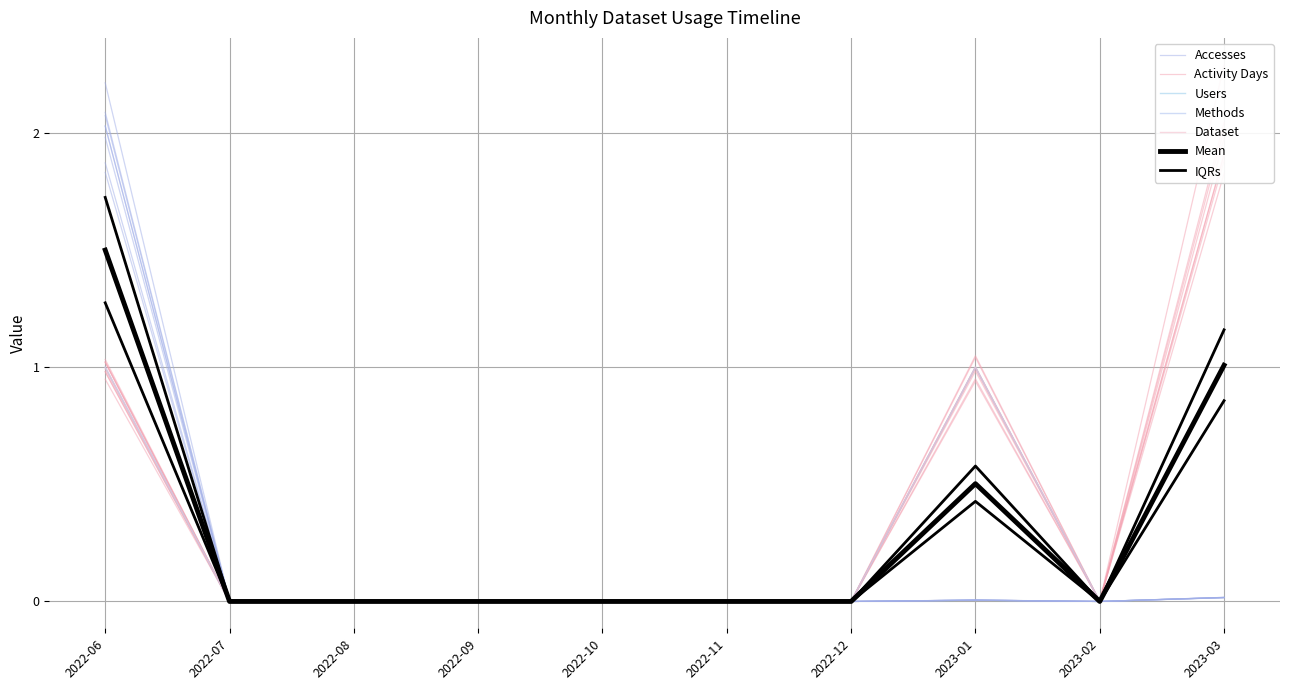

Which series has the largest range (max minus min)?

Accesses